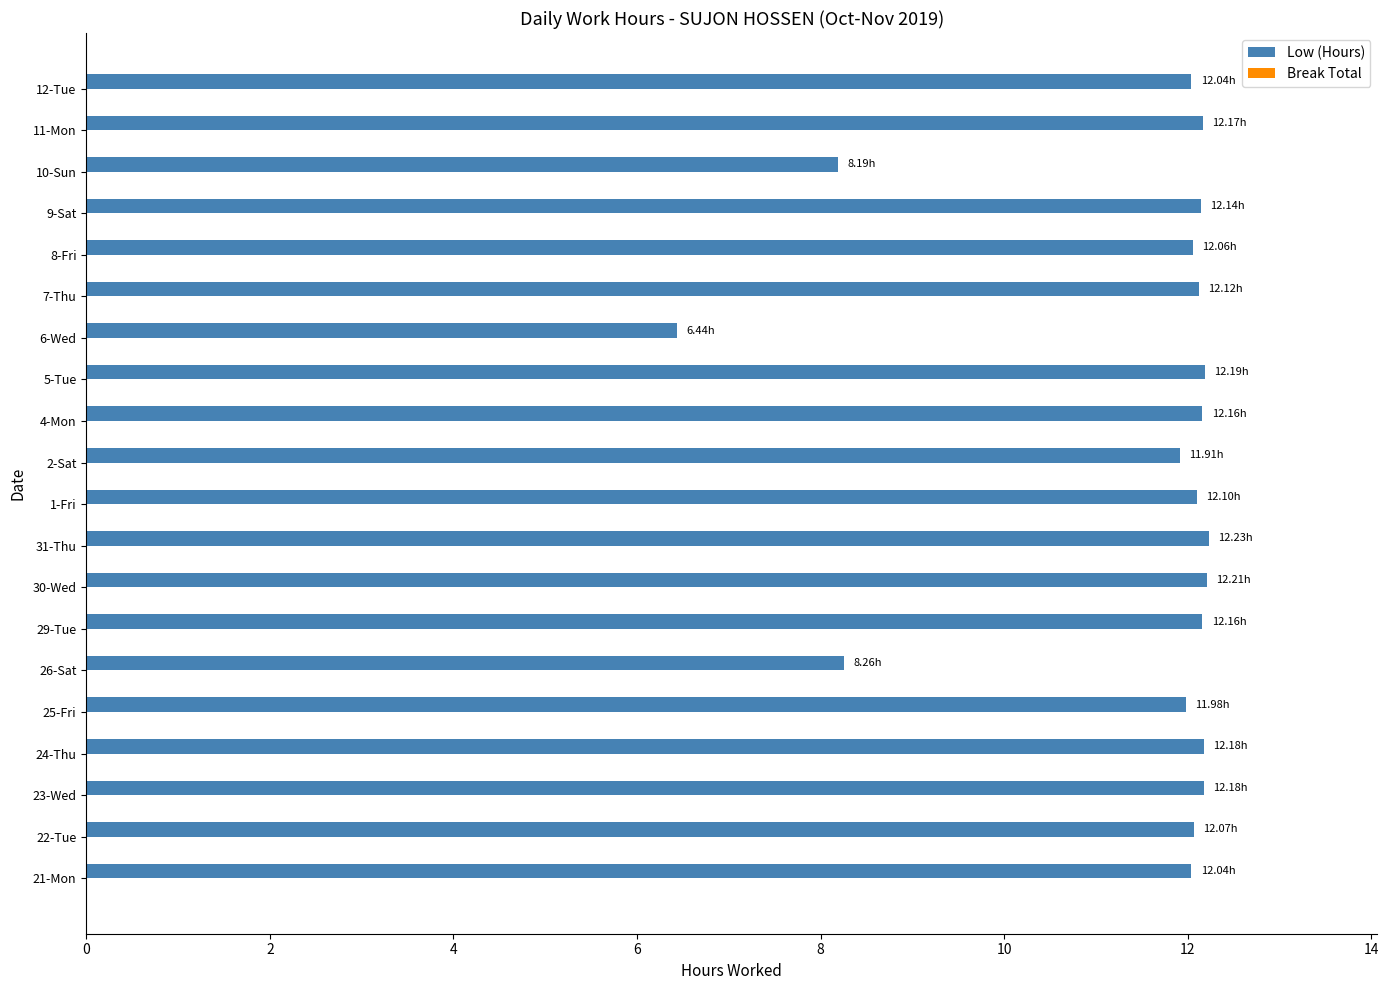

Approximately how many times larger is the value at 12-Tue compared to 5-Tue?

1.0